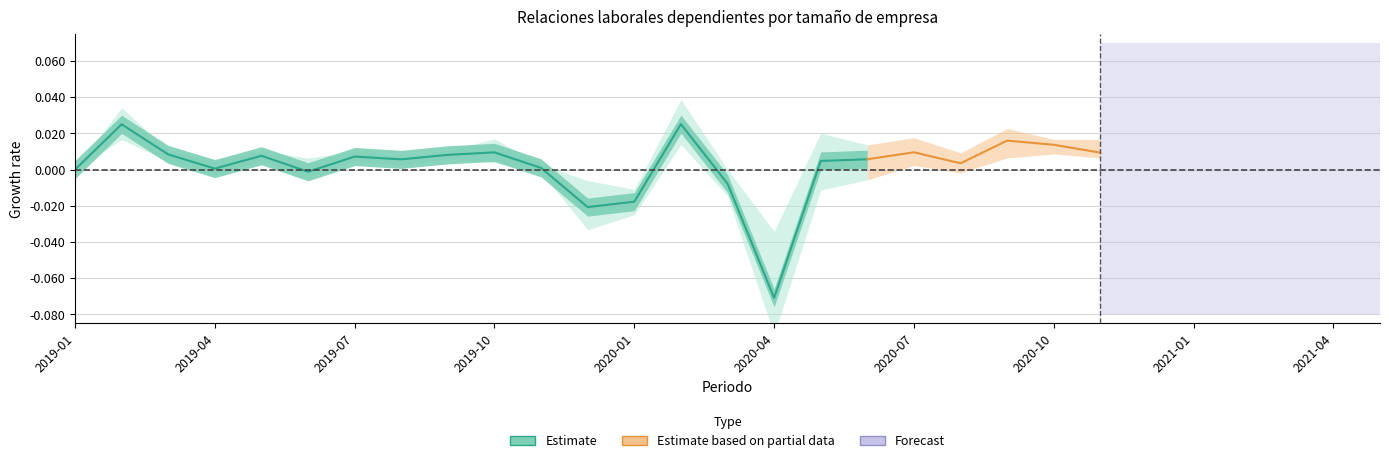

True or false: the data shows -0.0 at 14.

False